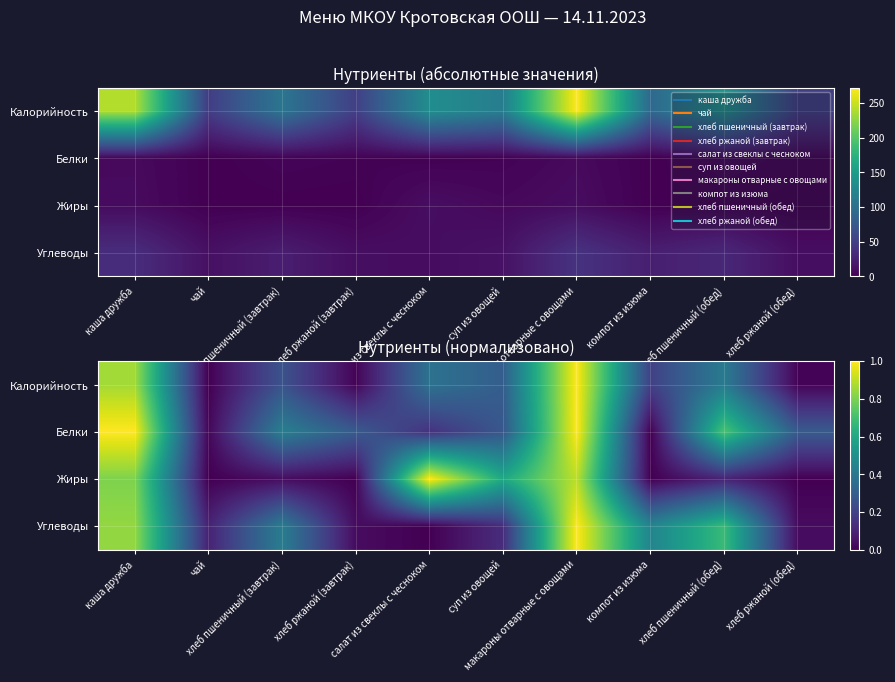

Which series has the widest spread of values?

Калорийность